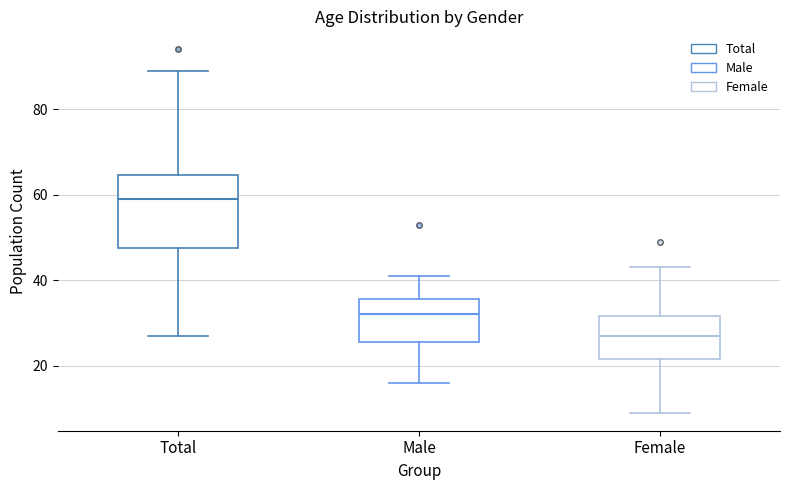

Which box's median line is the lowest?

Female